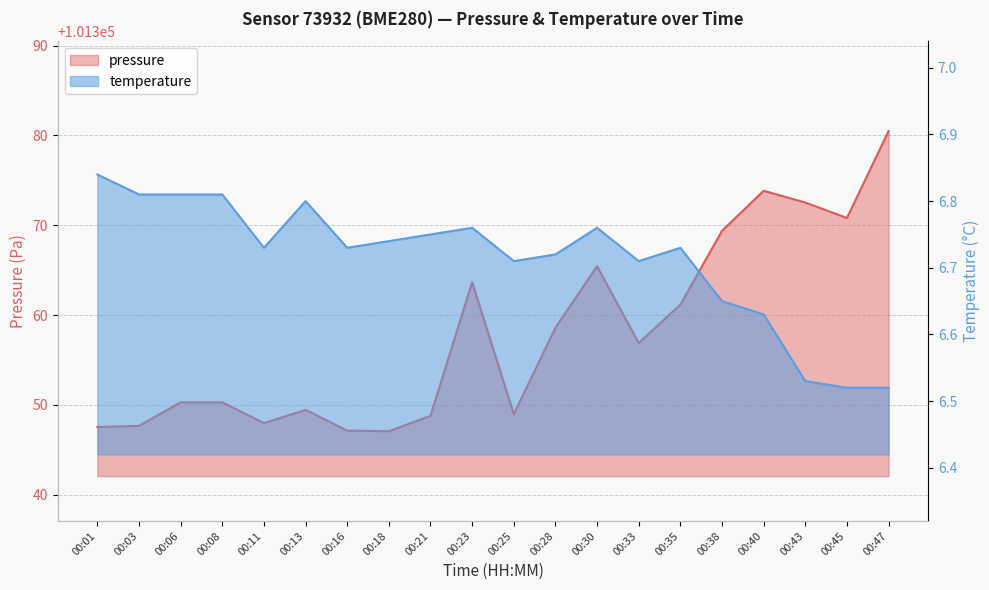

The value of pressure at 00:25 is 133722.3. True or false?

False